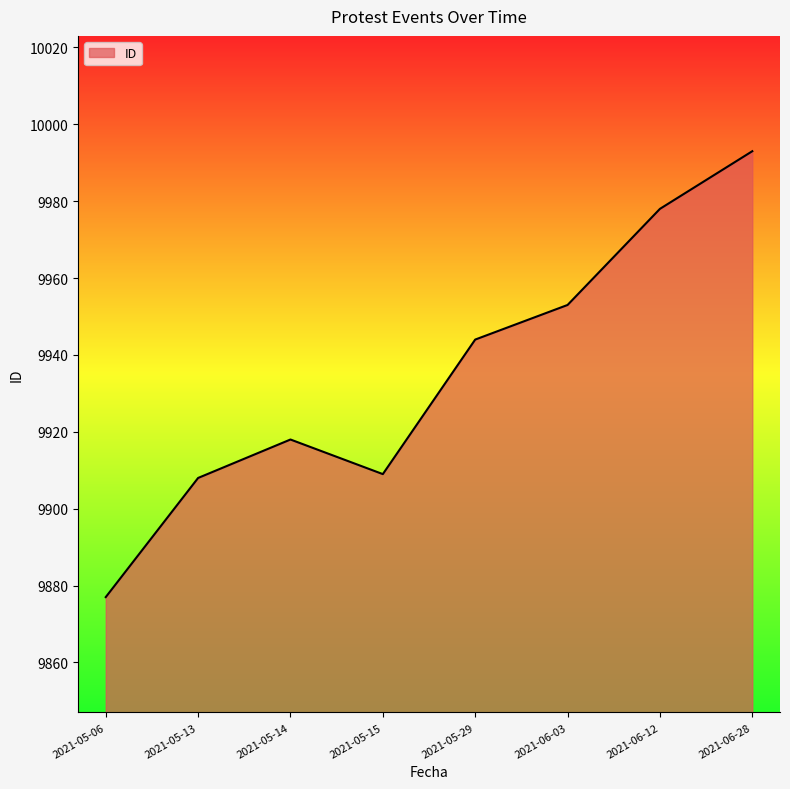

What is the sum of all values?

79480